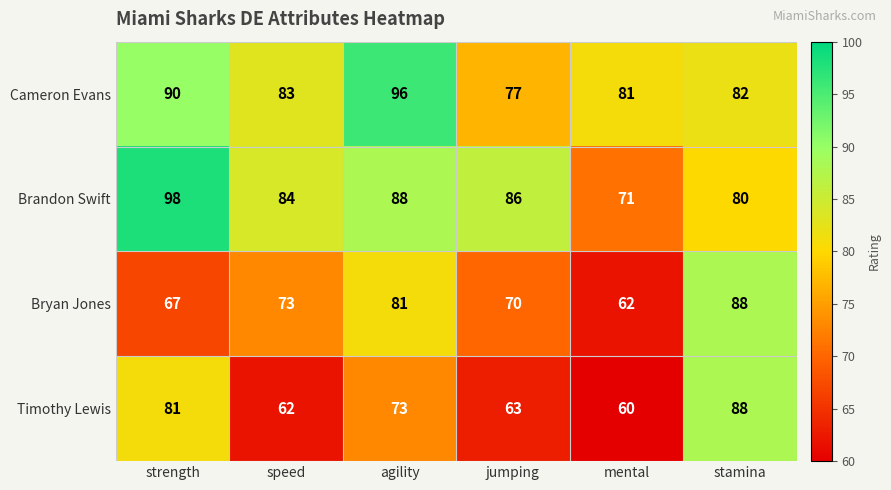

At how many categories does at least one series exceed 61?

6